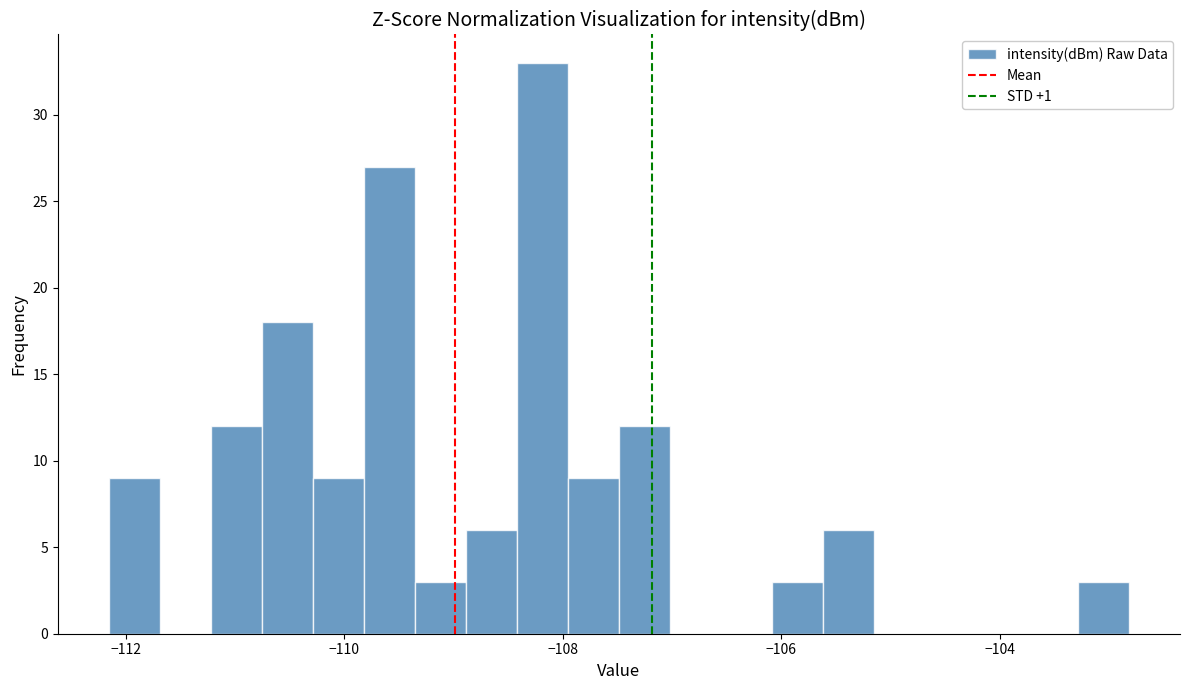

Read against the x-axis, roughly where is the centre of the tallest bar?

-108.2